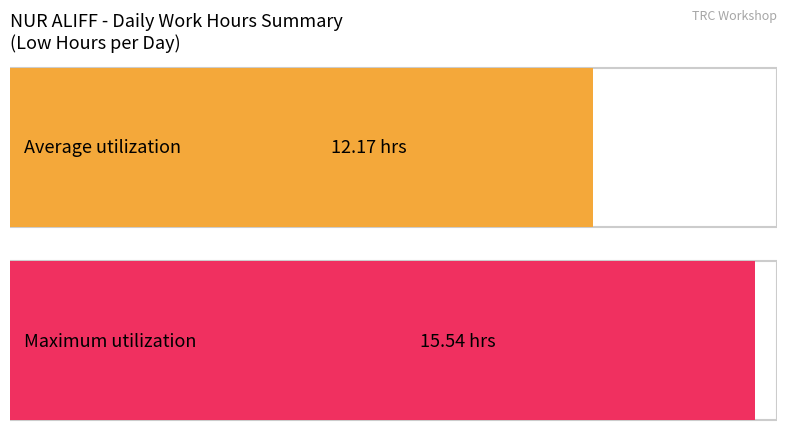

Is it true that the value at 7 is 12.6?

False